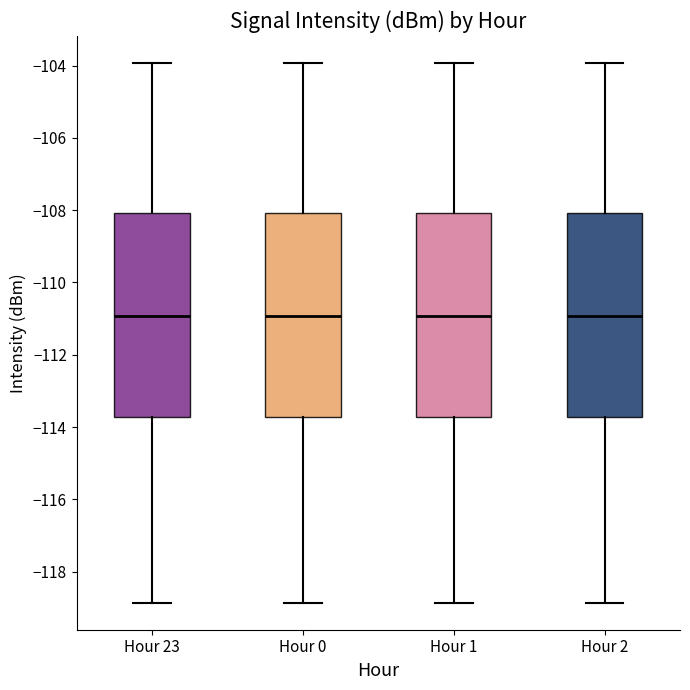

Reading left to right, read every box against the y-axis: the position of its median line, the range the box covers, and the ends of its whiskers. The values are not printed on the chart, so give them approximately, as read against the axis.

Hour 23: median -111.0, box -113.8 to -108.0, whiskers -118.8 to -104.0
Hour 0: median -111.0, box -113.8 to -108.0, whiskers -118.8 to -104.0
Hour 1: median -111.0, box -113.8 to -108.0, whiskers -118.8 to -104.0
Hour 2: median -111.0, box -113.8 to -108.0, whiskers -118.8 to -104.0